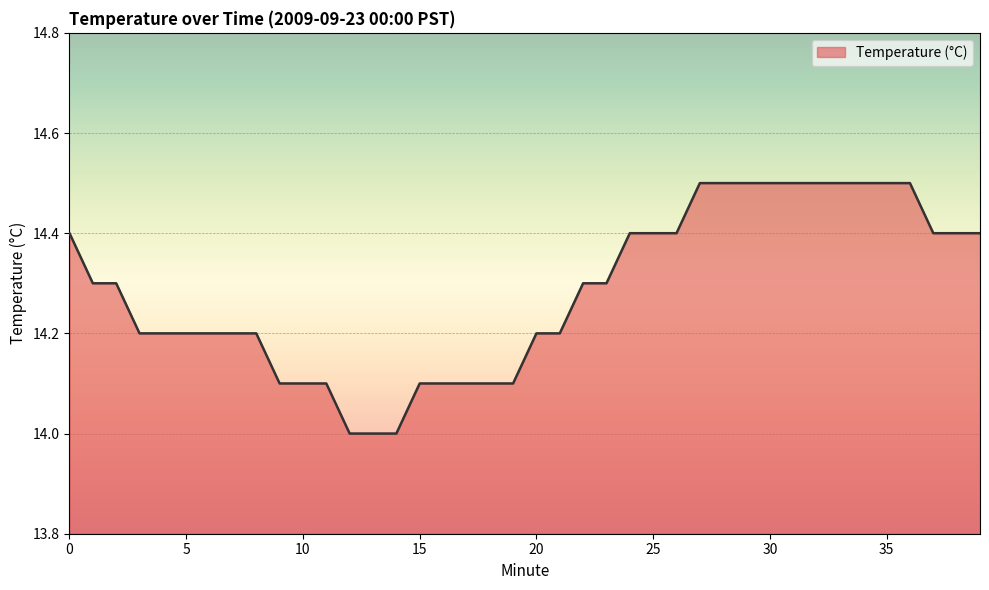

What is the sum of all values?

571.4